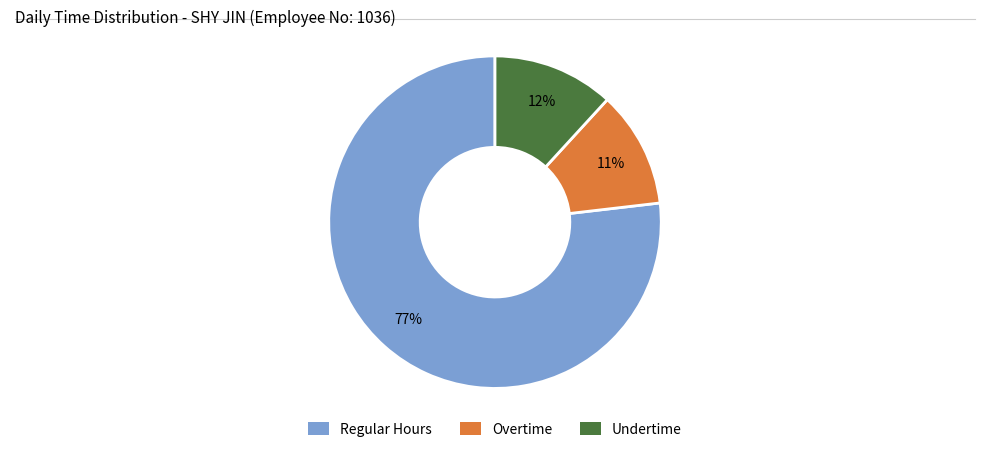

Is there a majority slice in this chart?

Yes